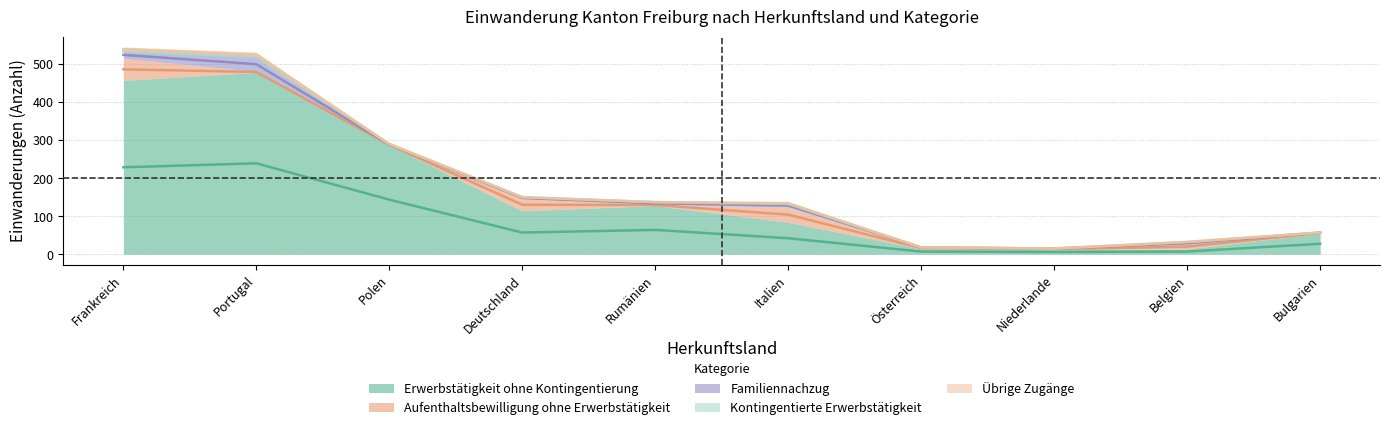

Count the number of categories in the chart.

10